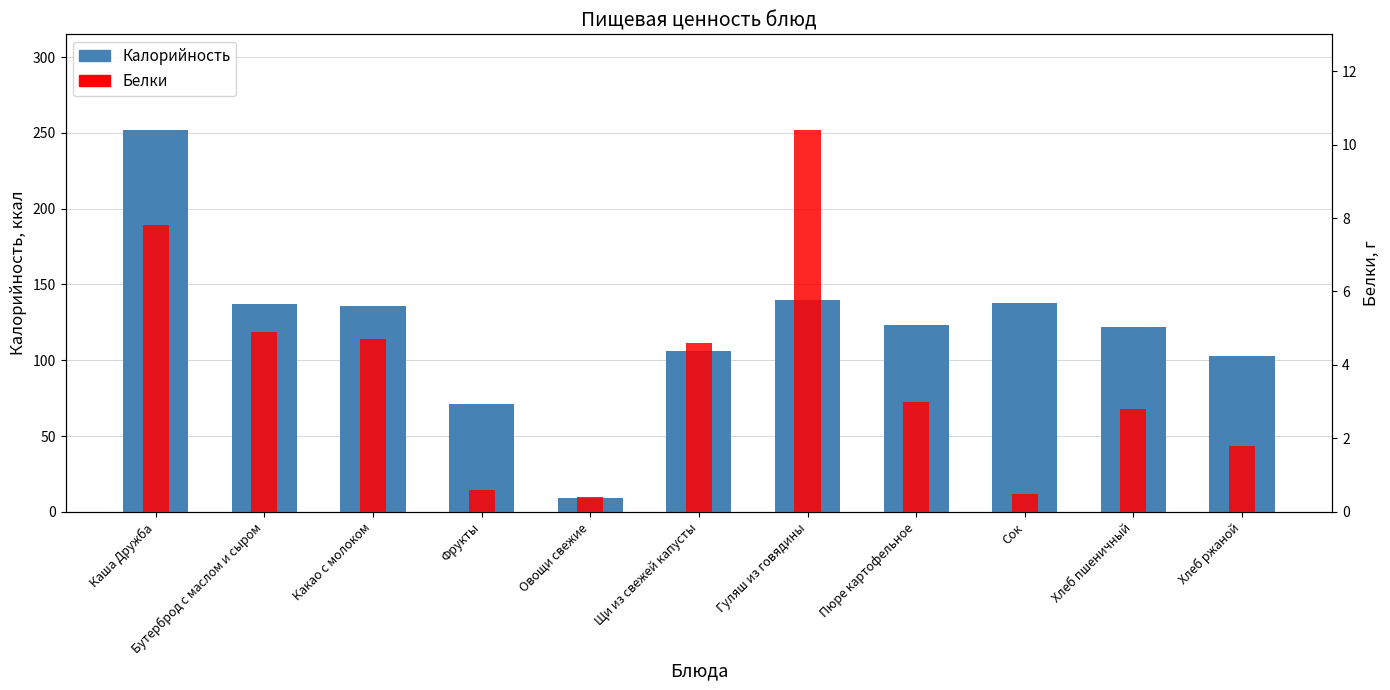

The value of Белки at Пюре картофельное is 4.2. True or false?

False